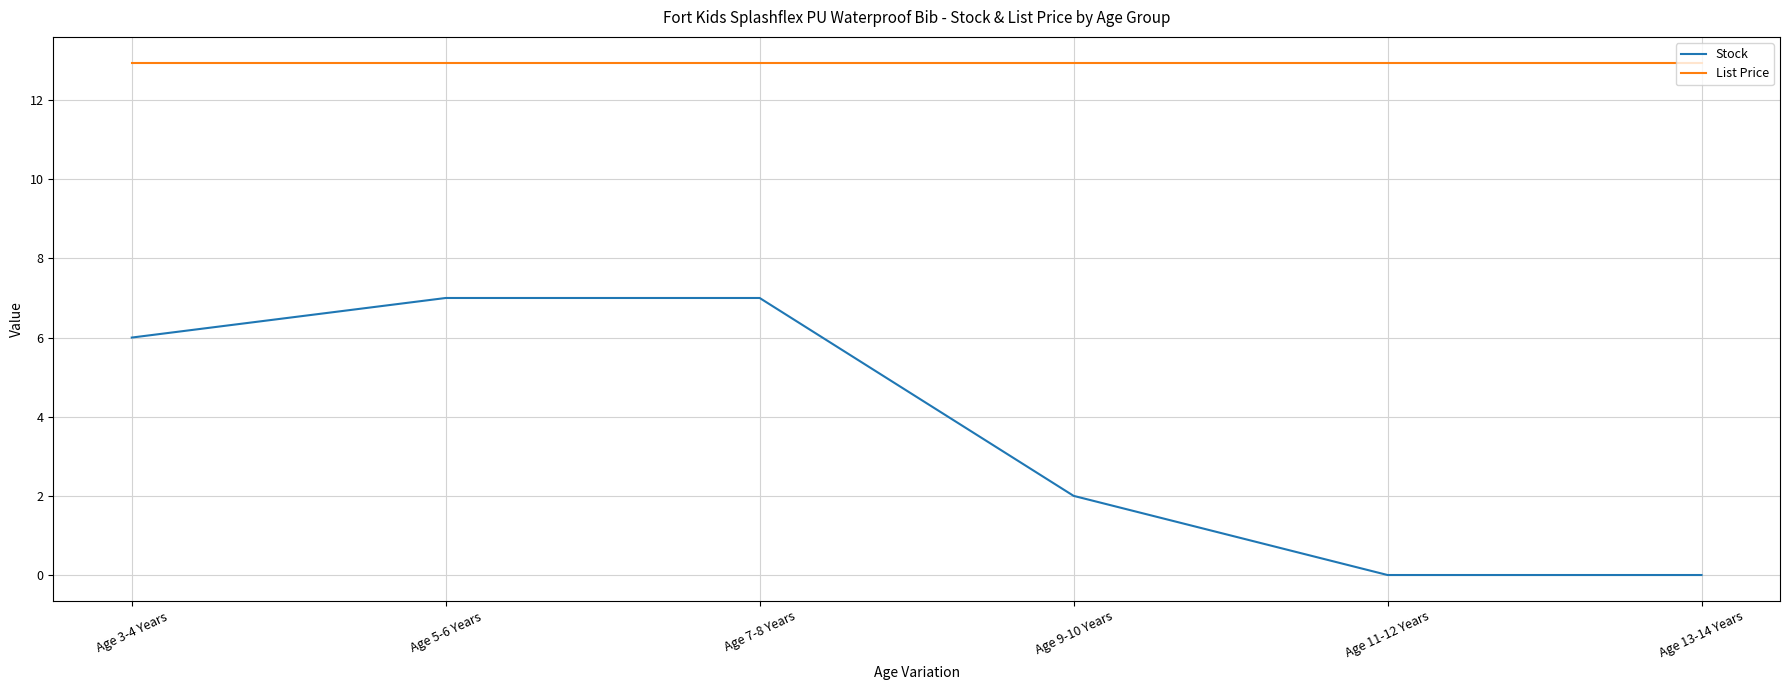

True or false: Stock and List Price intersect in this chart.

False